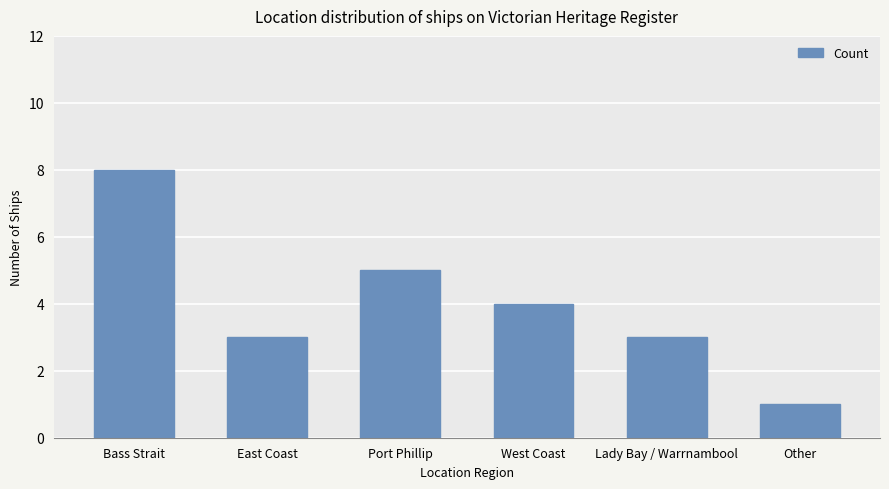

Reading right to left, extract all data points from this chart.

1	3	4	5	3	8